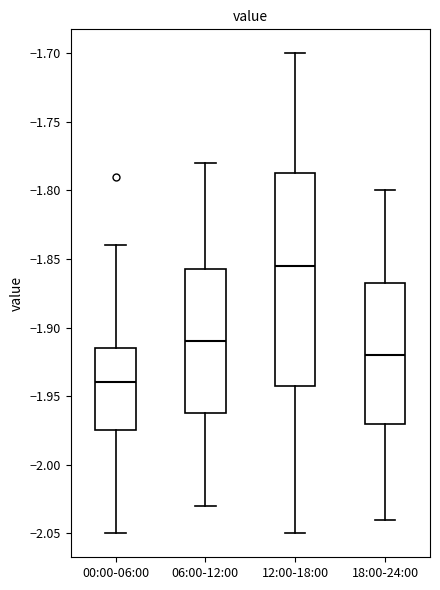

Reading left to right, transcribe this box plot: for each box, give where its median line is, the range the box spans, and where its two whiskers end, as read against the y-axis. The values are not printed on the chart, so give them approximately, as read against the axis.

00:00-06:00: median -1.940, box -1.975 to -1.915, whiskers -2.050 to -1.840
06:00-12:00: median -1.910, box -1.960 to -1.855, whiskers -2.030 to -1.780
12:00-18:00: median -1.855, box -1.940 to -1.785, whiskers -2.050 to -1.700
18:00-24:00: median -1.920, box -1.970 to -1.865, whiskers -2.040 to -1.800